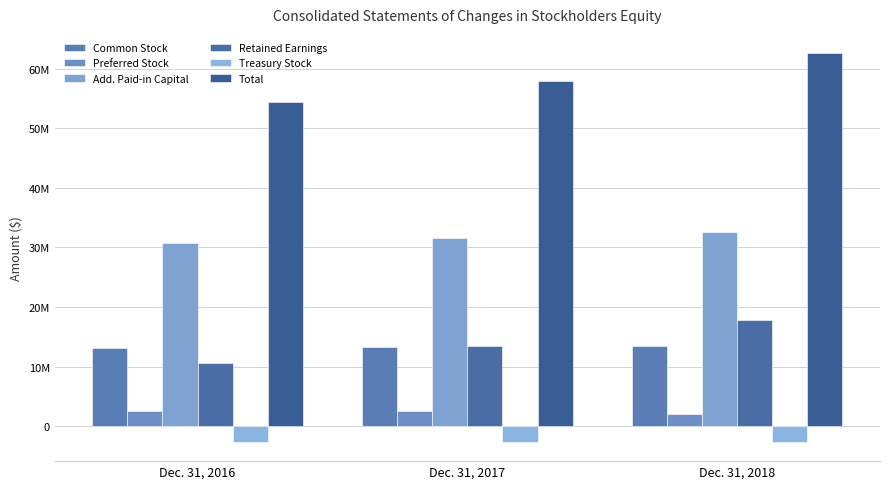

Reading left to right, transcribe all the data shown in this chart.

Common Stock: 13172633	13305800	13455258
Preferred Stock: 2500000	2500000	2000000
Add. Paid-in Capital: 30825658	31639189	32536532
Retained Earnings: 10666782	13387739	17882282
Treasury Stock: -2622777	-2622777	-2622777
Total: 54451517	57935854	62603711